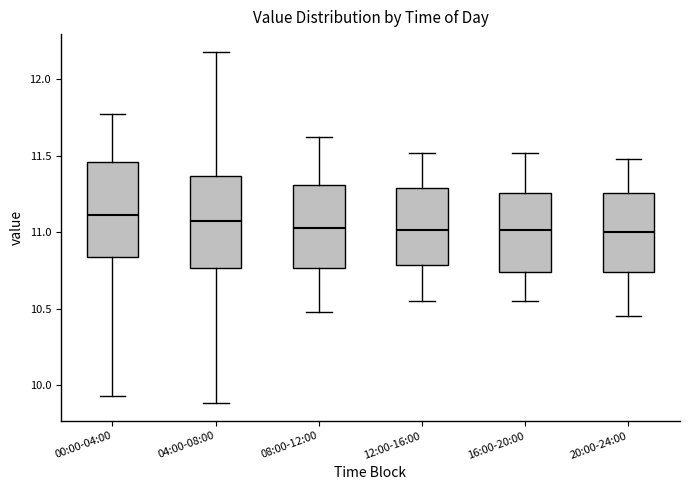

Where does the median line of the box for 12:00-16:00 sit on the y-axis? The values are not printed on the chart, so give them approximately, as read against the axis.

11.00